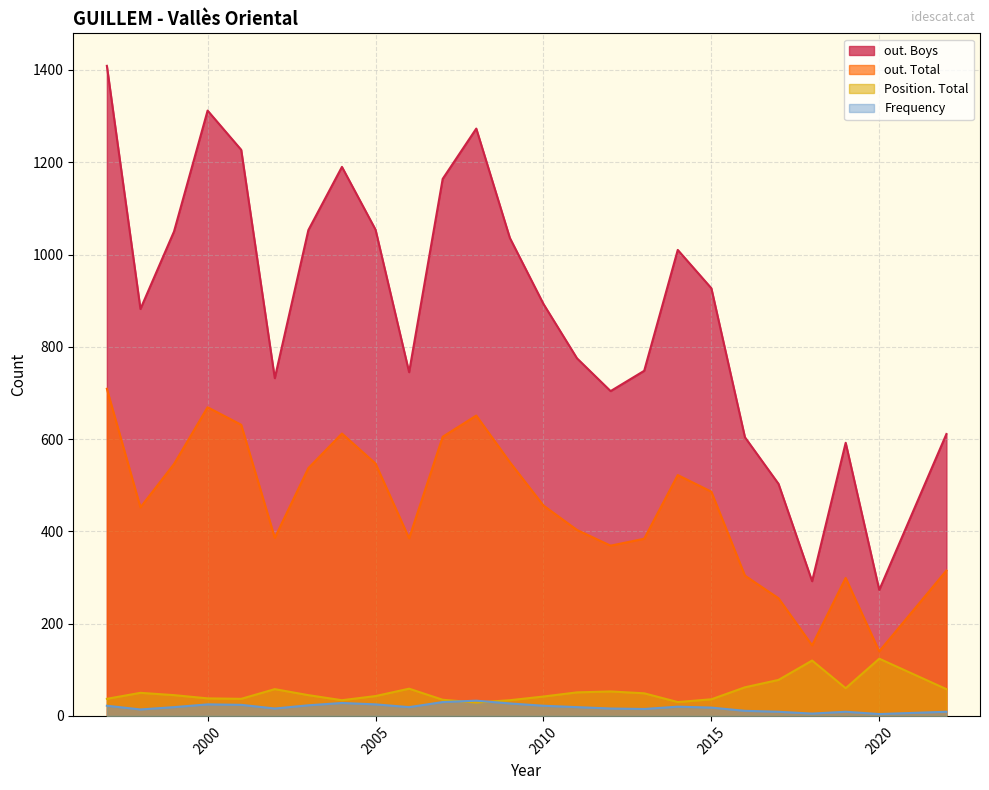

Which category has the highest value in the out. Total series?

1997